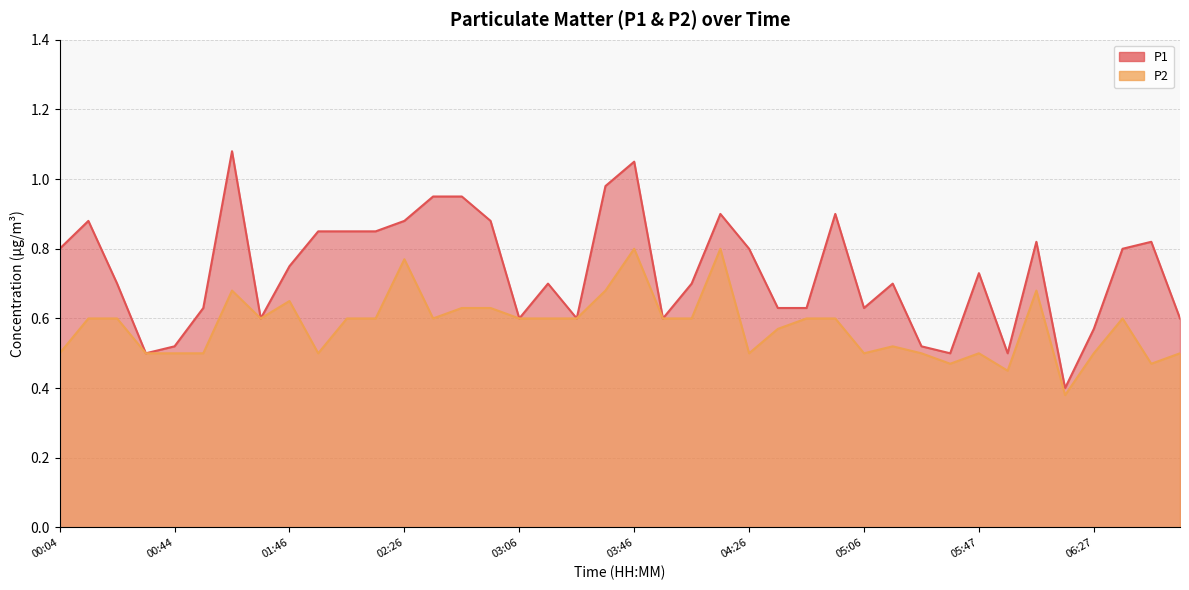

At 05:47, list the series in order from largest to smallest.

P1, P2